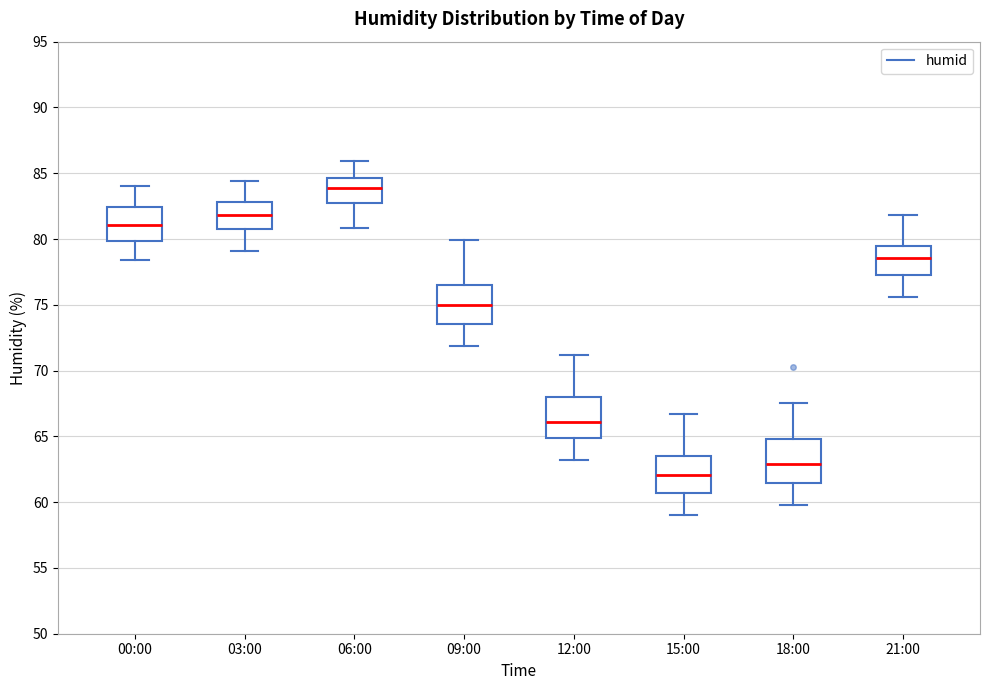

Reading left to right, transcribe this box plot: for each box, give where its median line is, the range the box spans, and where its two whiskers end, as read against the y-axis. The values are not printed on the chart, so give them approximately, as read against the axis.

00:00: median 81.0, box 80.0 to 82.5, whiskers 78.5 to 84.0
03:00: median 82.0, box 80.5 to 83.0, whiskers 79.0 to 84.5
06:00: median 84.0, box 82.5 to 84.5, whiskers 81.0 to 86.0
09:00: median 75.0, box 73.5 to 76.5, whiskers 72.0 to 80.0
12:00: median 66.0, box 65.0 to 68.0, whiskers 63.0 to 71.0
15:00: median 62.0, box 60.5 to 63.5, whiskers 59.0 to 66.5
18:00: median 63.0, box 61.5 to 65.0, whiskers 60.0 to 67.5
21:00: median 78.5, box 77.5 to 79.5, whiskers 75.5 to 82.0